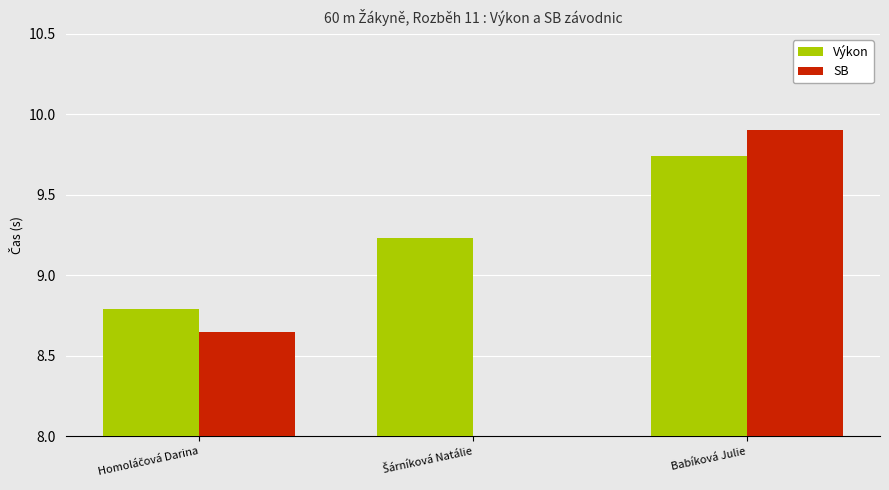

Does the chart contain any negative values?

No